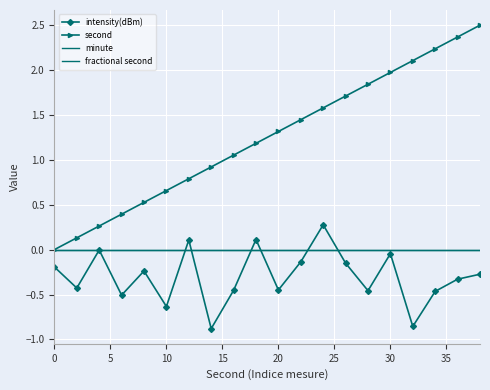

Rank the series by their maximum value, from highest to lowest.

second, intensity(dBm), minute, fractional second